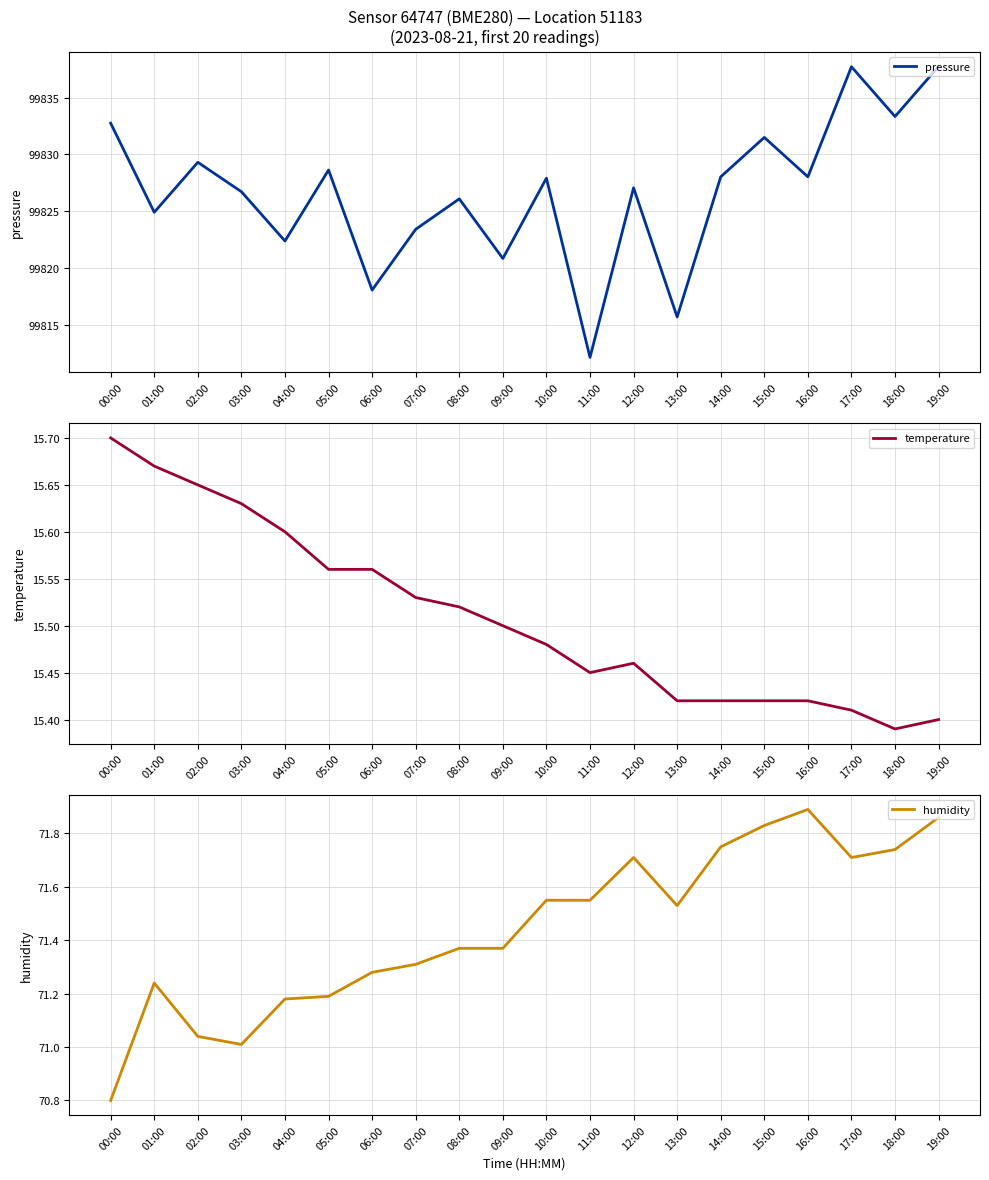

What are all the series names shown in the legend?

pressure, temperature, humidity